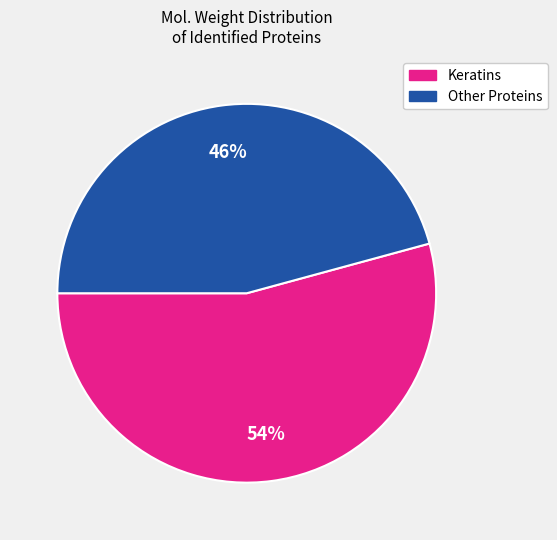

Is there any slice that represents more than half of the pie?

Yes